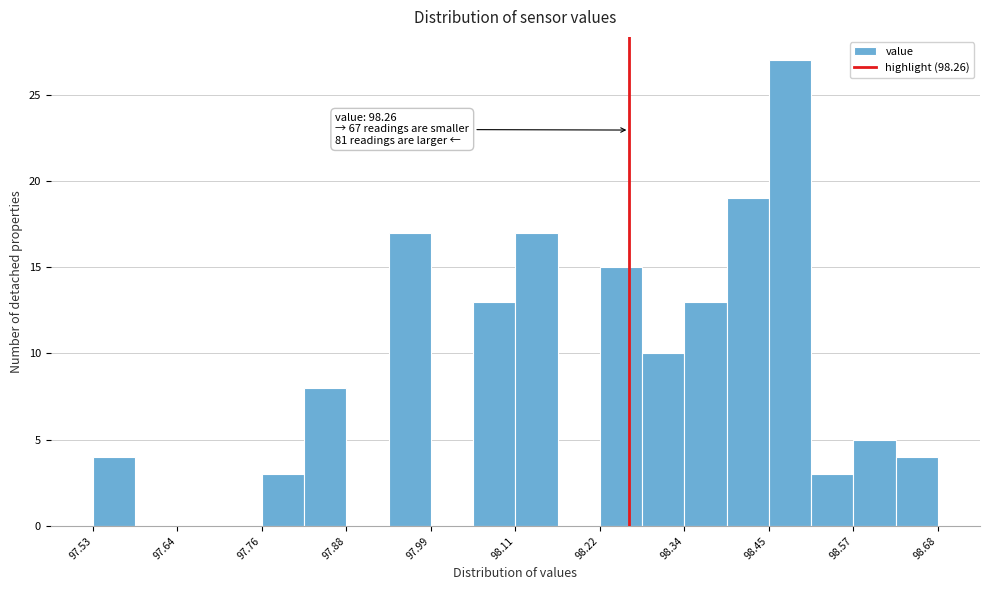

Around what value on the x-axis is the tallest bar? Give the approximate position of its centre, as read against the axis.

98.48